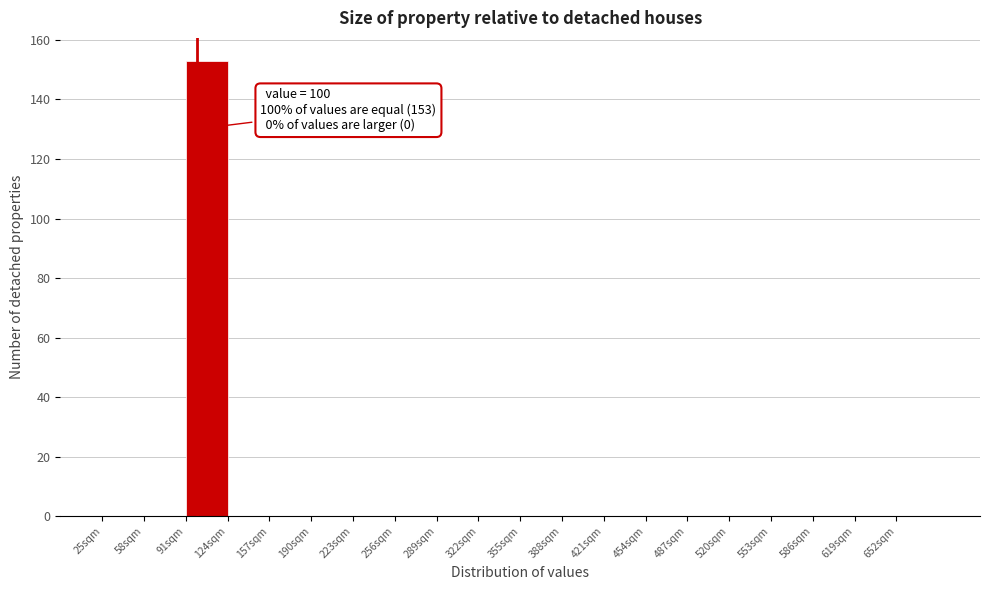

Over which range of the x-axis is the bar tallest?

91 to 124